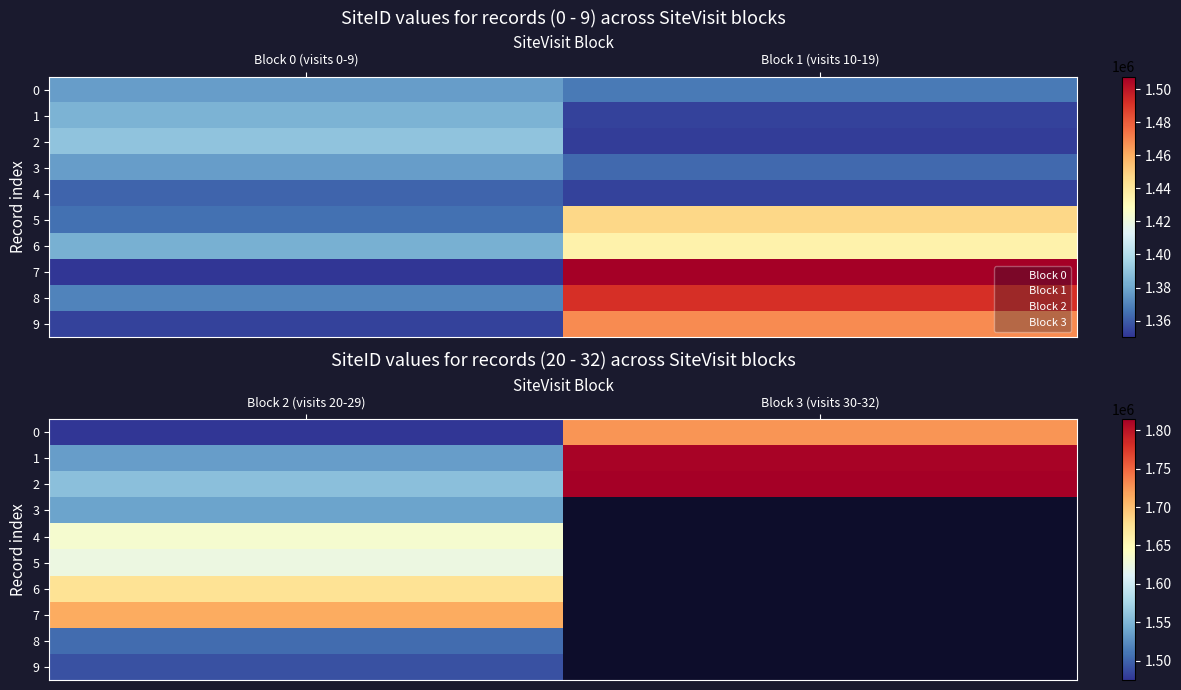

What is the sum of all 0 values?

3199453.0